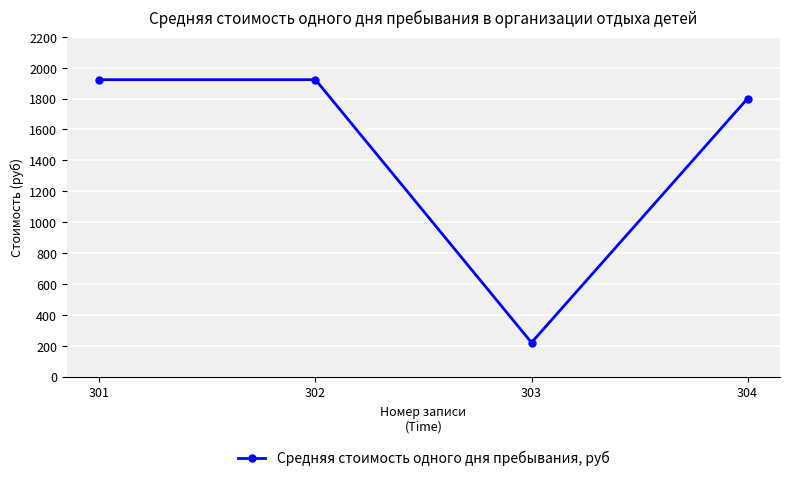

True or false: the data has more than 2 interior local peaks.

False